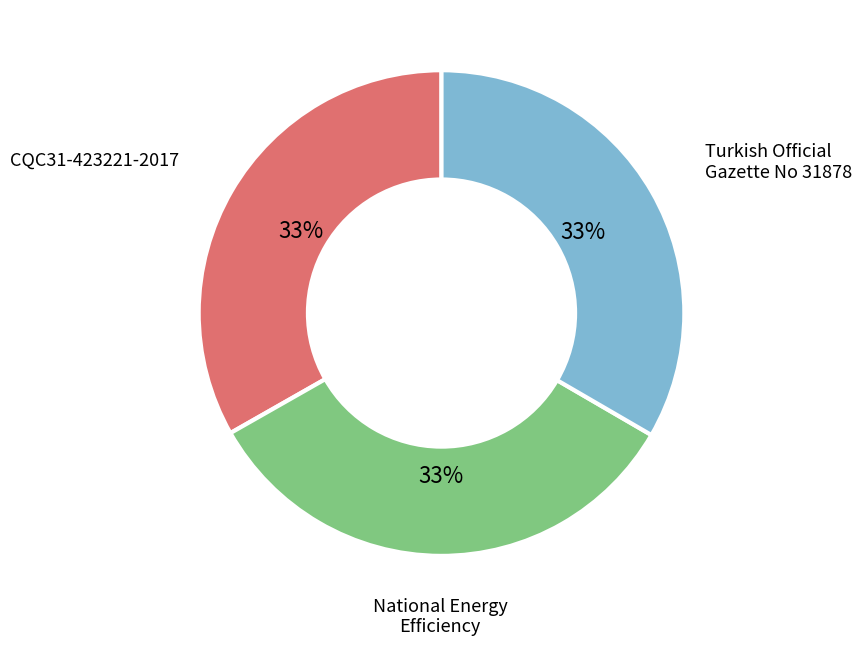

Is there any slice that represents more than half of the pie?

No